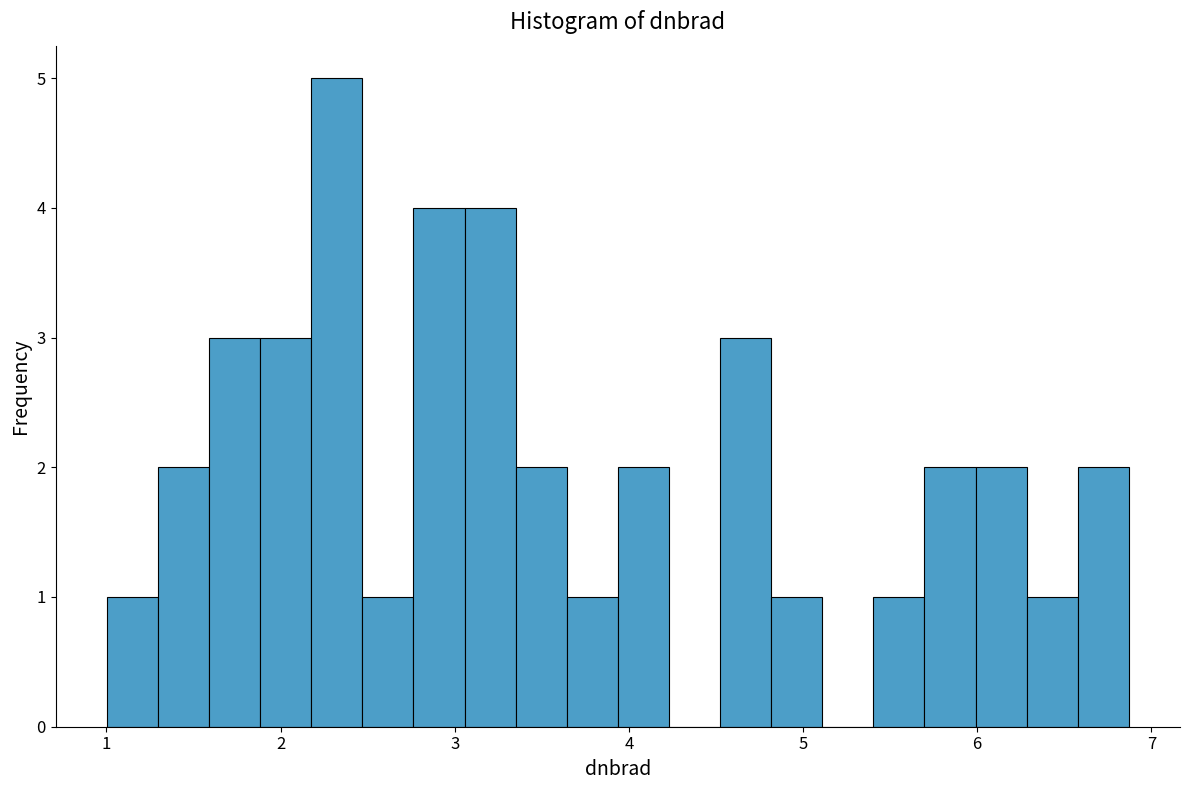

Around what value on the x-axis is the tallest bar? Give the approximate position of its centre, as read against the axis.

2.3